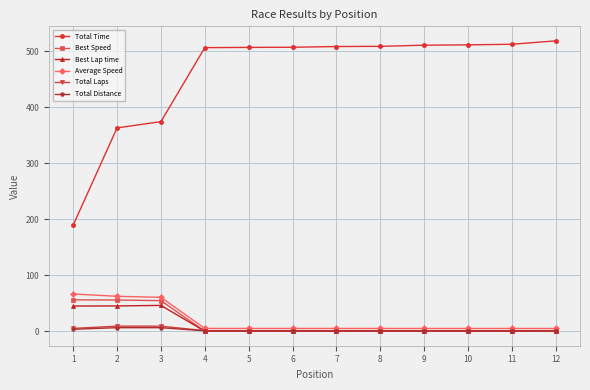

What is the difference between the highest and lowest values at 6?

507.6